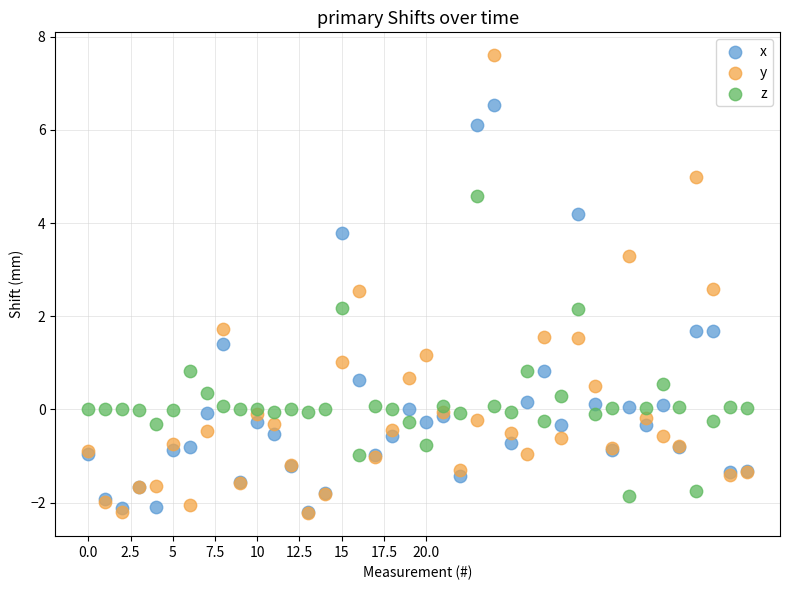

Which series has the largest Y range (max minus min)?

y